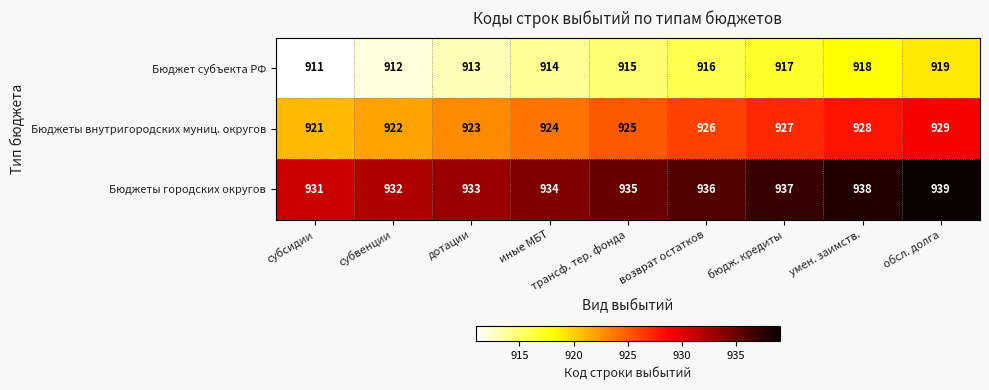

What is the difference between the second highest and minimum values in the Бюджет субъекта РФ series?

7